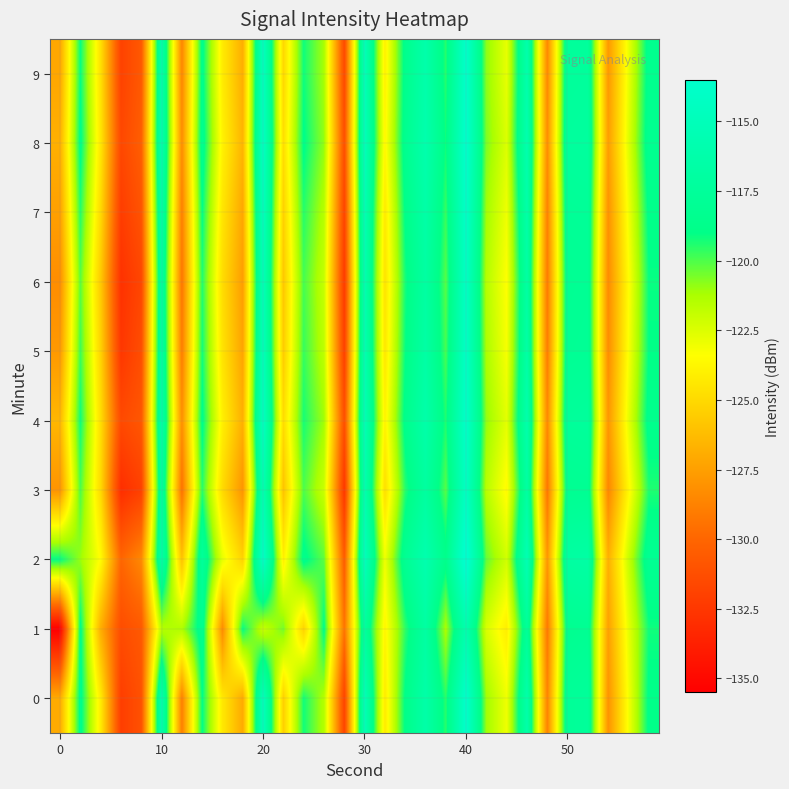

Rank the series by their maximum value, from highest to lowest.

2, 8, 0, 9, 4, 7, 5, 6, 3, 1